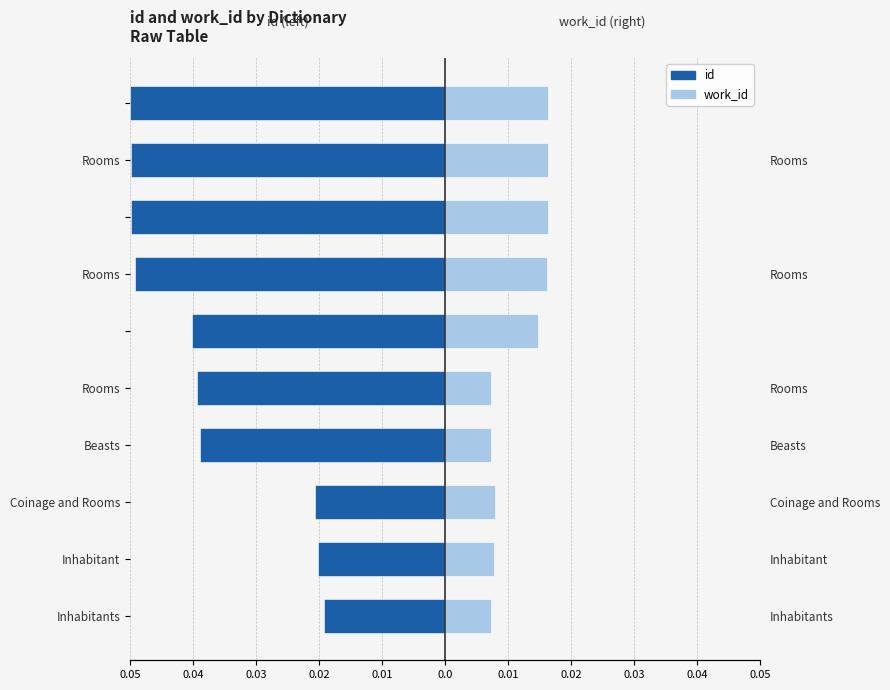

Is it true that id equals -0.1 at 0.0?

False